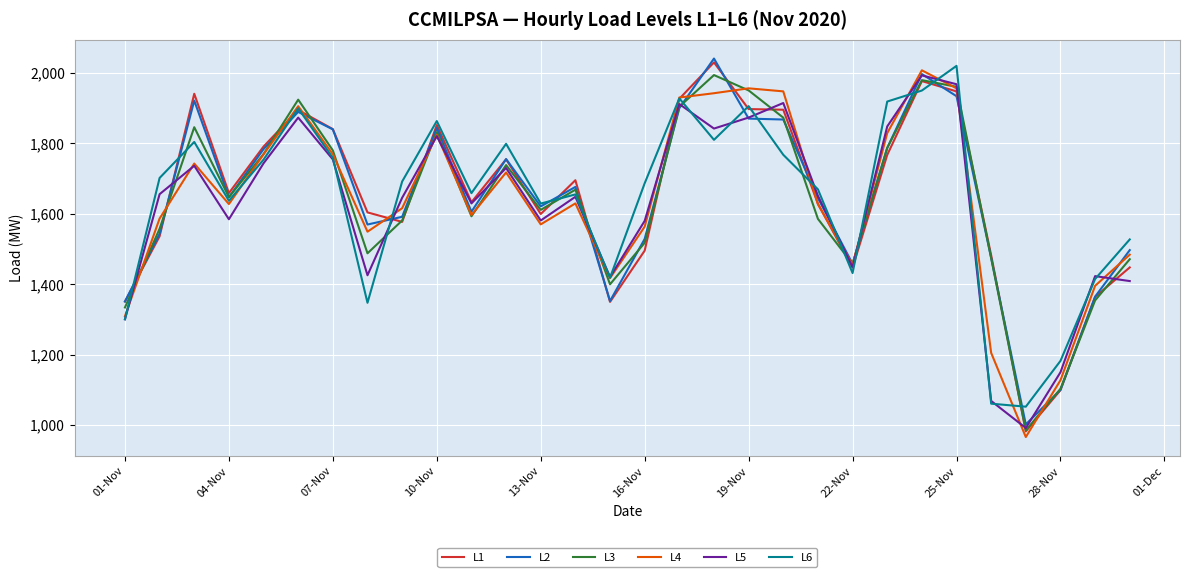

Does the chart have visible grid lines?

Yes